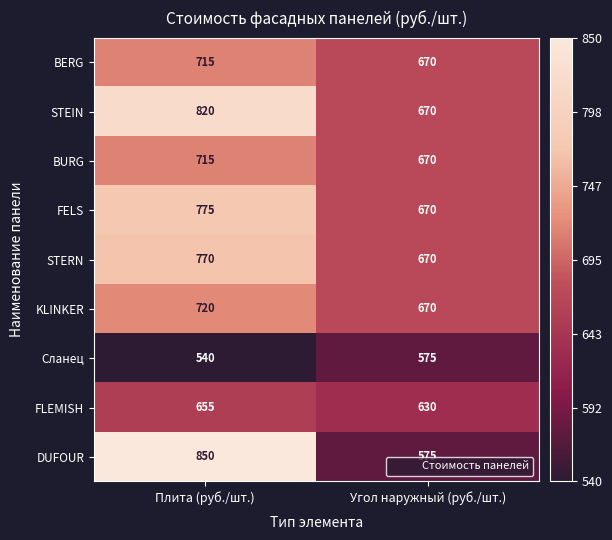

Reading left to right, extract all data points from this chart.

BERG: Плита (руб./шт.)=715	Угол наружный (руб./шт.)=670
STEIN: Плита (руб./шт.)=820	Угол наружный (руб./шт.)=670
BURG: Плита (руб./шт.)=715	Угол наружный (руб./шт.)=670
FELS: Плита (руб./шт.)=775	Угол наружный (руб./шт.)=670
STERN: Плита (руб./шт.)=770	Угол наружный (руб./шт.)=670
KLINKER: Плита (руб./шт.)=720	Угол наружный (руб./шт.)=670
Сланец: Плита (руб./шт.)=540	Угол наружный (руб./шт.)=575
FLEMISH: Плита (руб./шт.)=655	Угол наружный (руб./шт.)=630
DUFOUR: Плита (руб./шт.)=850	Угол наружный (руб./шт.)=575